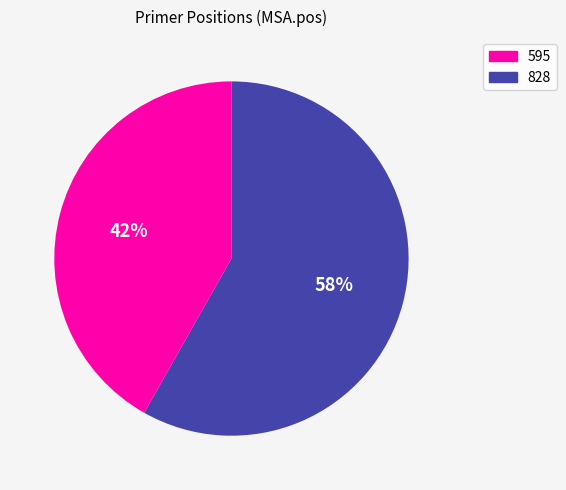

Which has a higher value, 828 or 595?

828